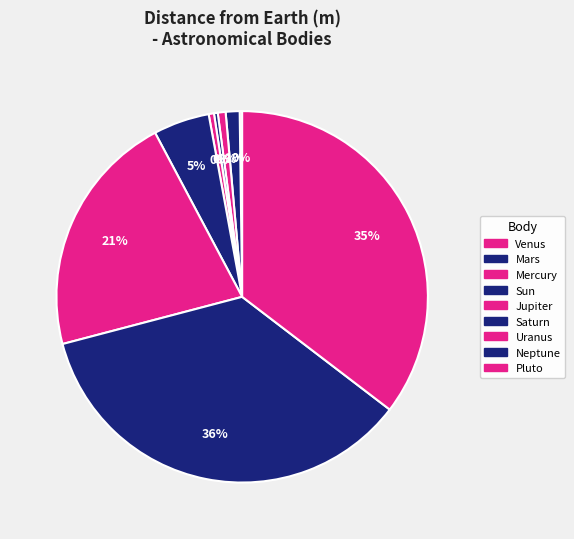

What is the total percentage of Mars and Uranus?

22.5%